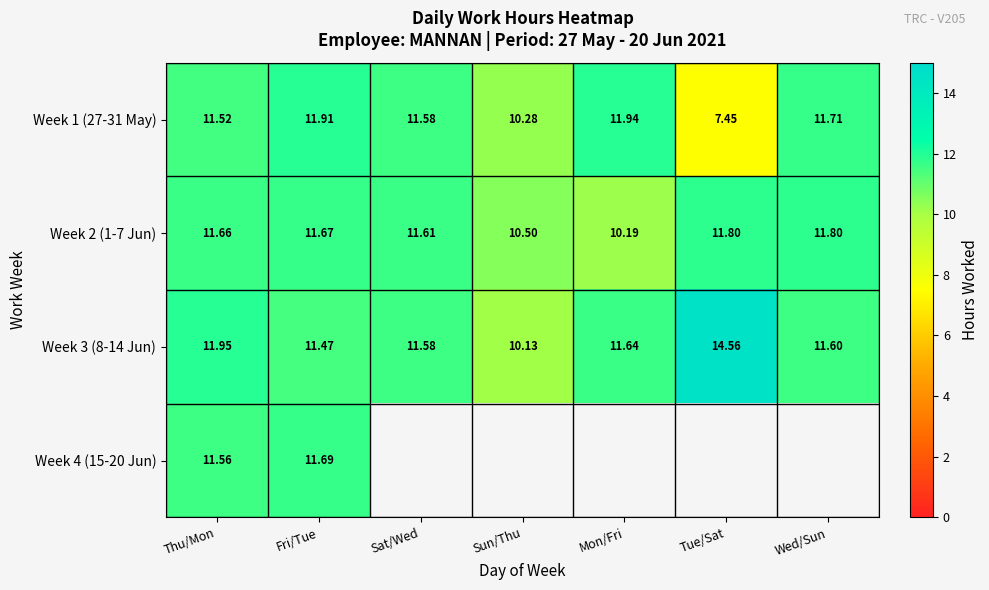

The value of Week 1 (27-31 May) at Sat/Wed is 19.3. True or false?

False